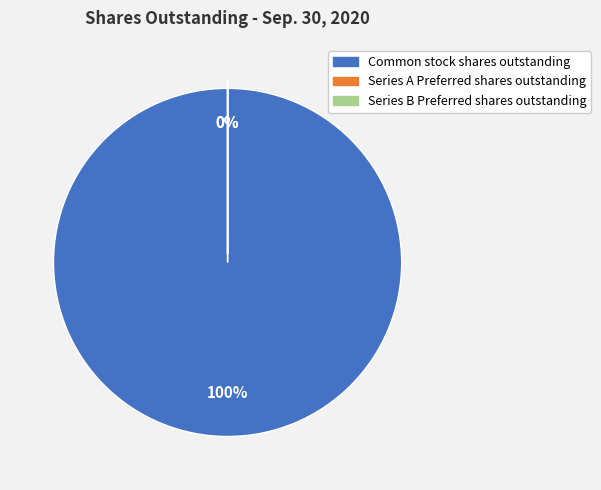

Does Common stock shares outstanding account for over 50% of the chart?

Yes